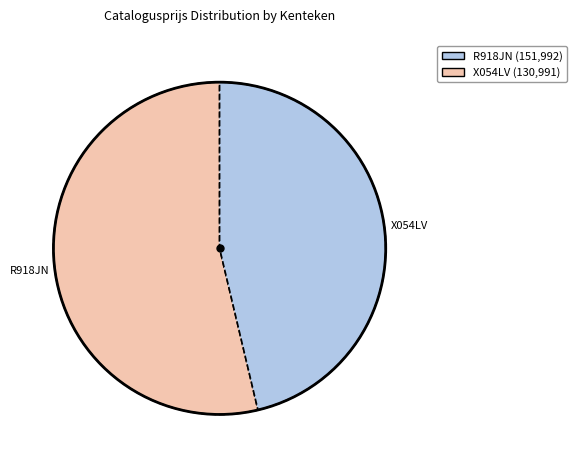

What is the ratio of the value at R918JN to the value at X054LV?

1.2